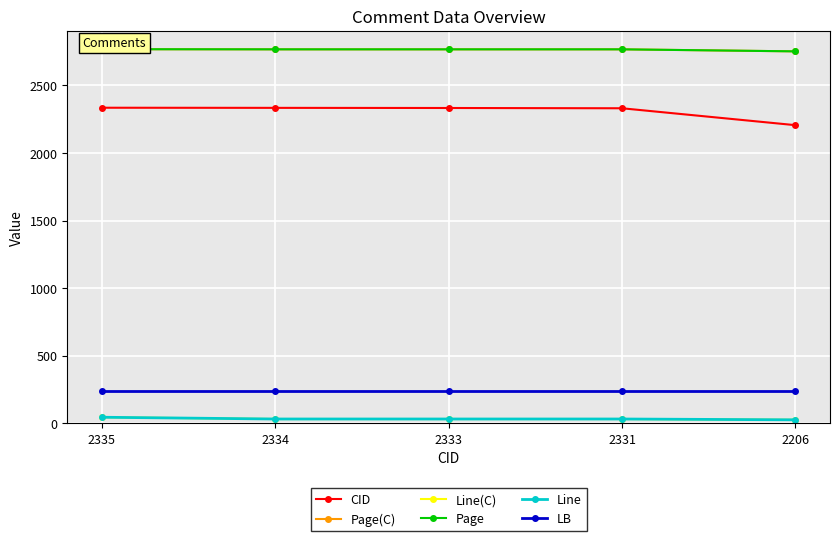

What is the spread (max minus min) of values at 2335?

2723